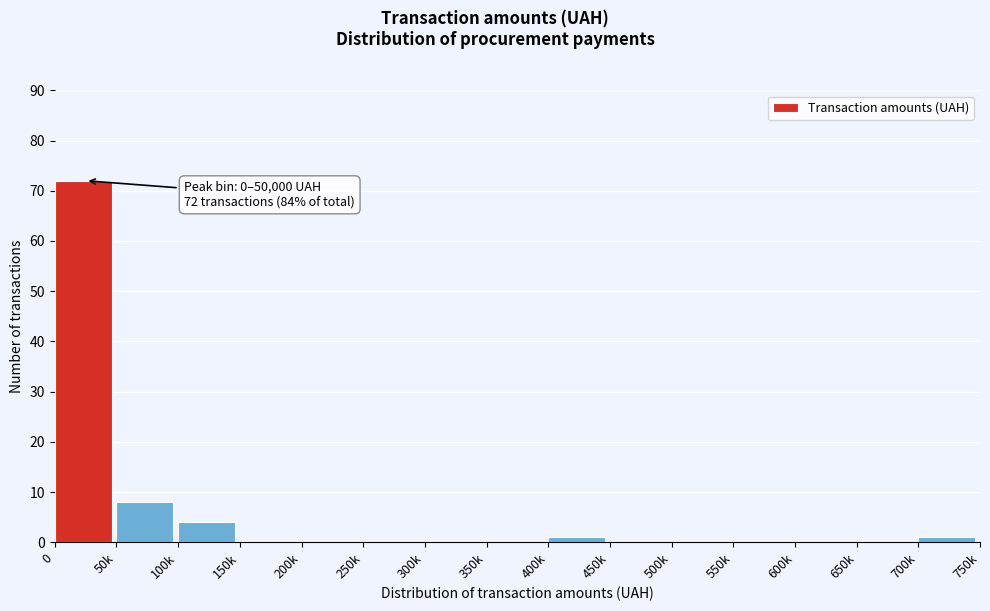

Reading left to right, transcribe all the data shown in this chart.

0=72	50k=8	100k=4	150k=0	200k=0	250k=0	300k=0	350k=0	400k=1	450k=0	500k=0	550k=0	600k=0	650k=0	700k=1